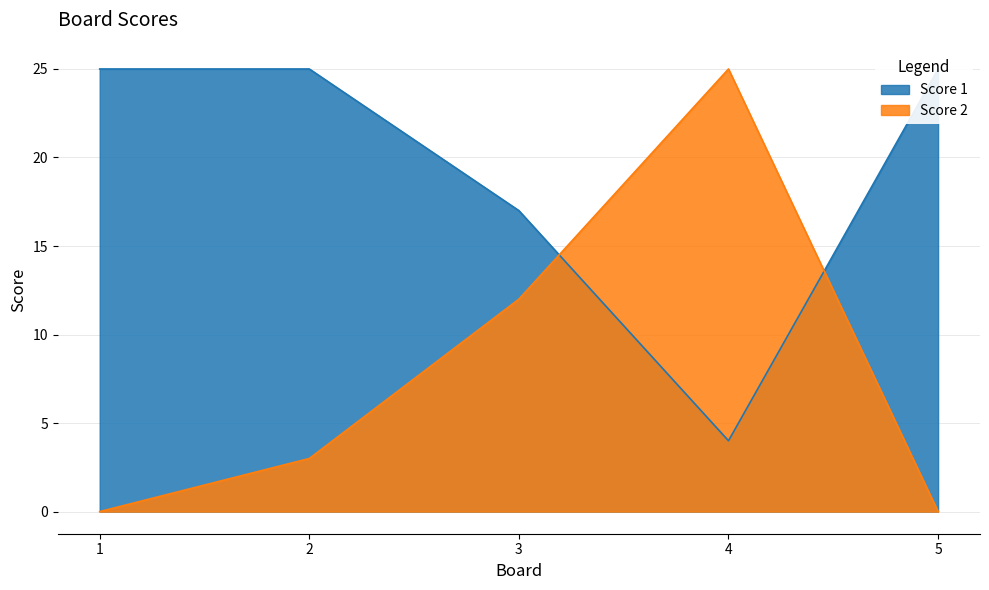

What are all the series names shown in the legend?

Score 1, Score 2